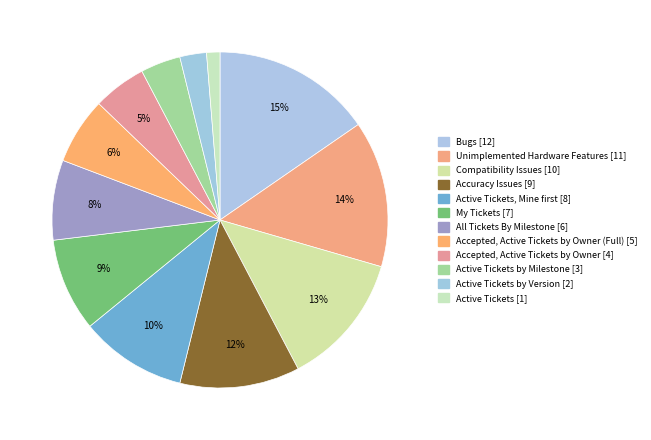

Which has a higher value, Active Tickets by Version [2] or Compatibility Issues [10]?

Compatibility Issues [10]